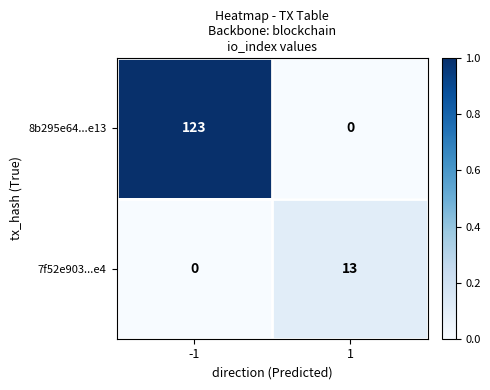

What is the difference between the highest and lowest values at 1?

13